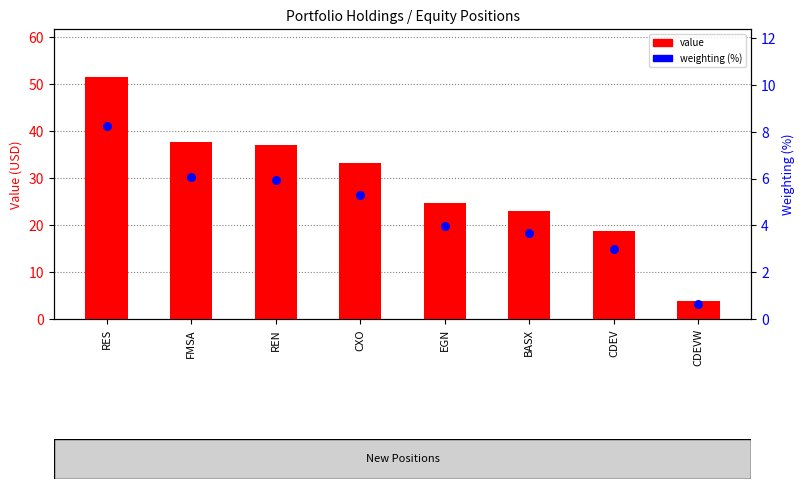

At which category is the sum across all series the highest?

RES